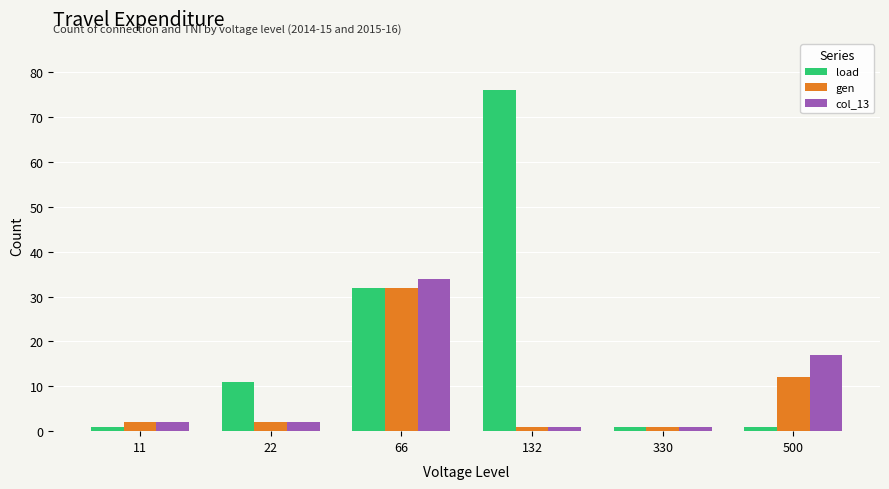

What value does the load series have at 132, to the nearest 5?

75